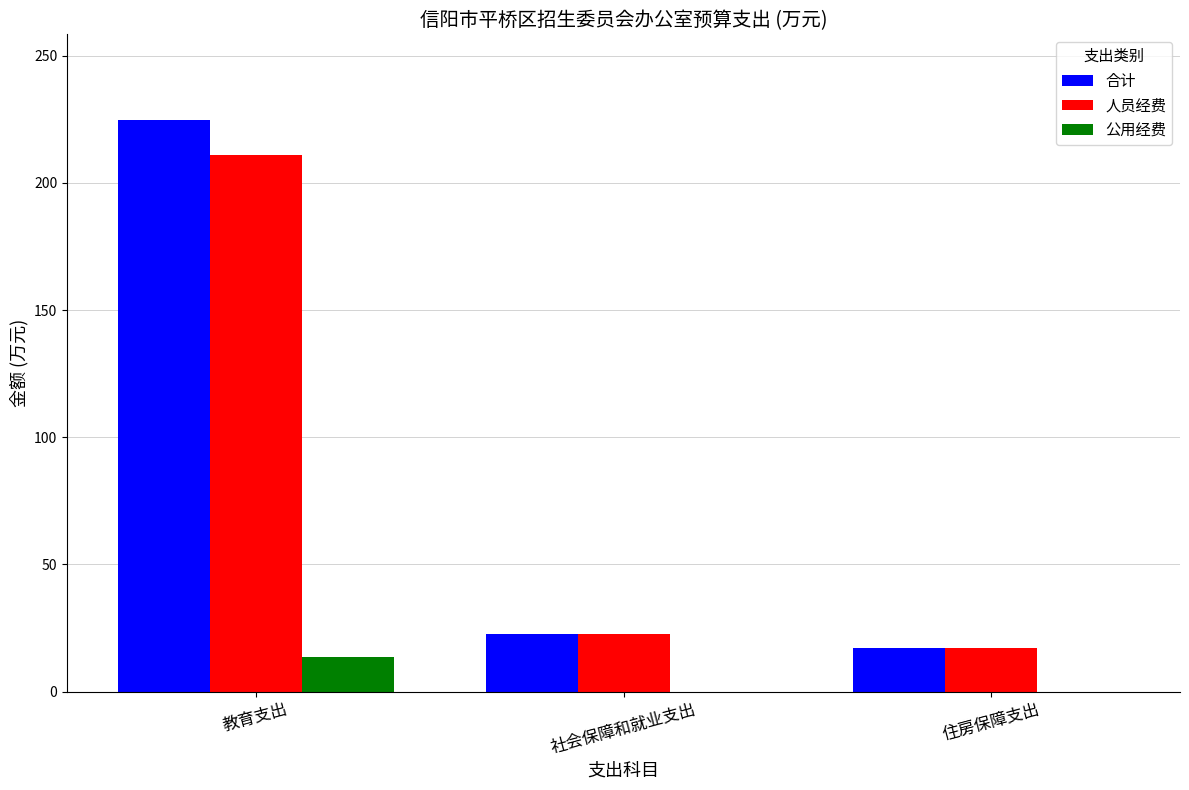

At which category is the sum across all series the highest?

教育支出